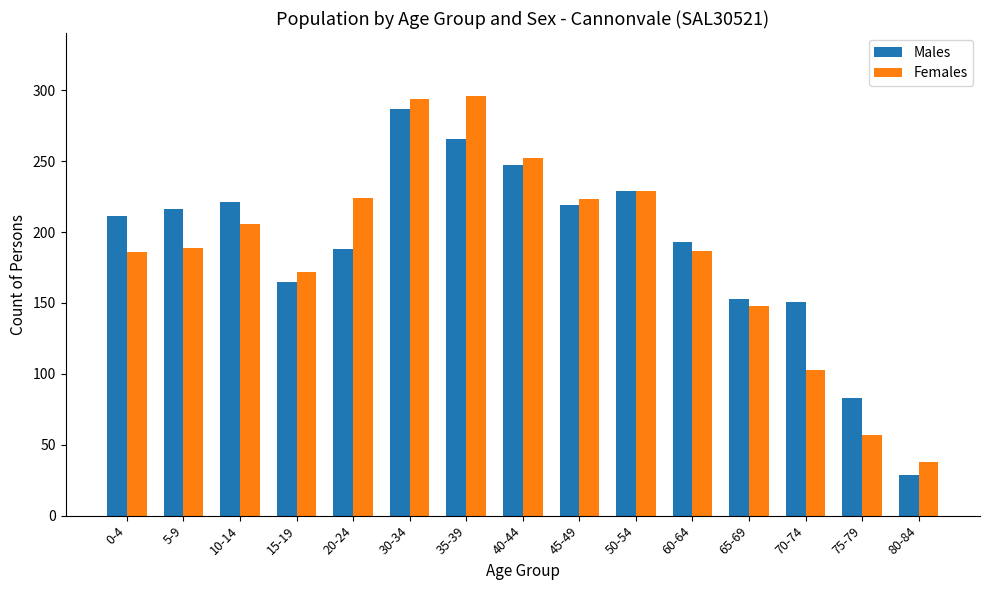

What is the label of the 12th bar from the right?

15-19